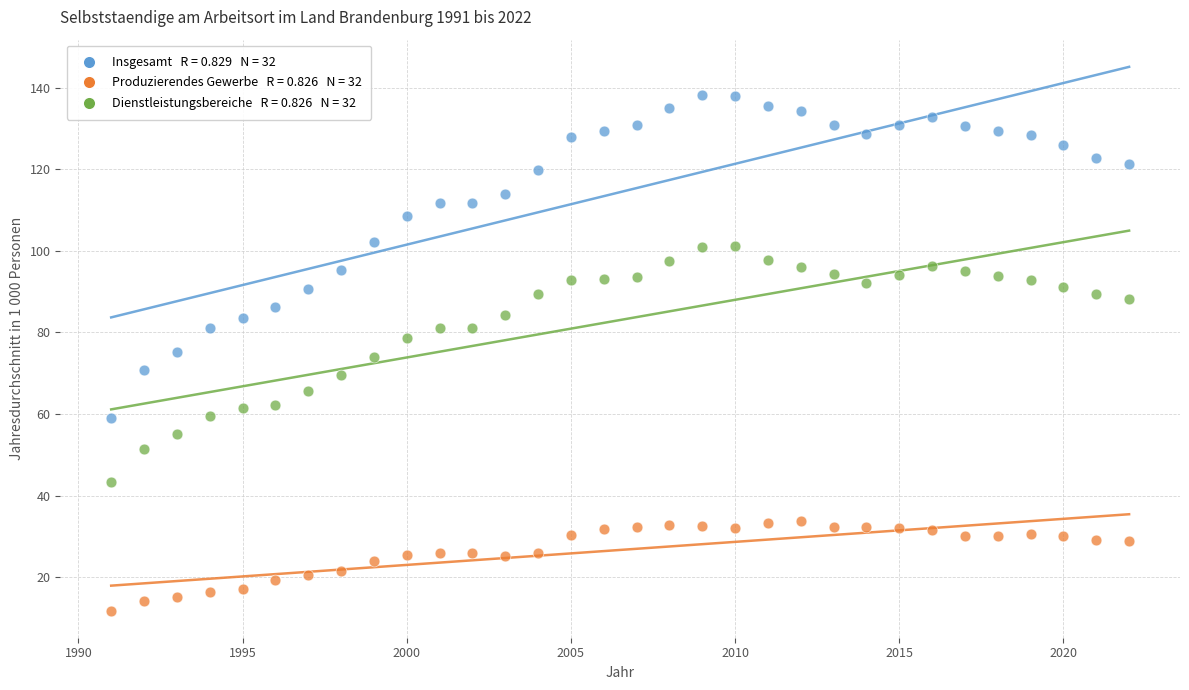

Across all data points, what is the range of Y values (max minus min)?

126.5